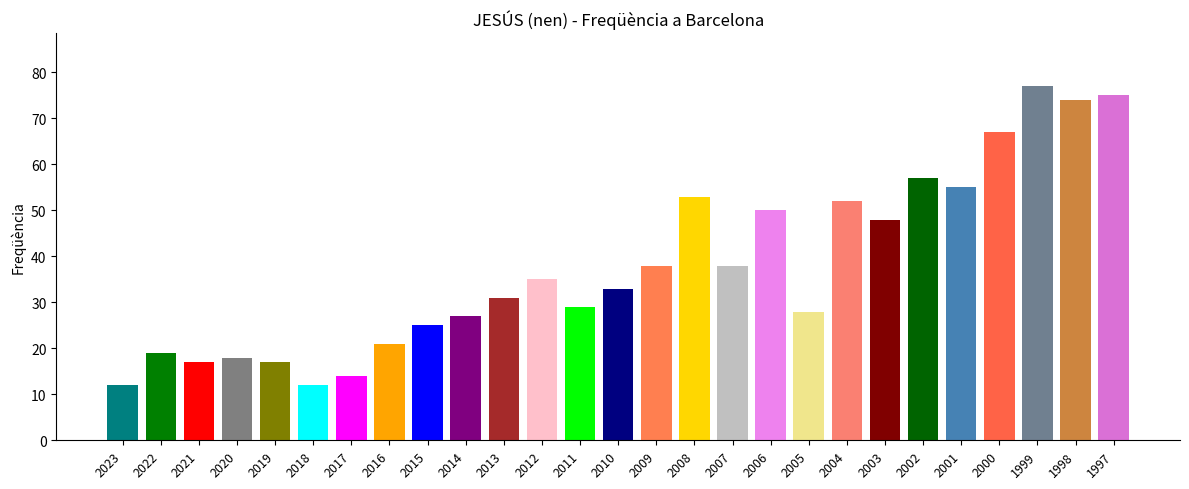

Is it true that the value at 2023 is 12?

True